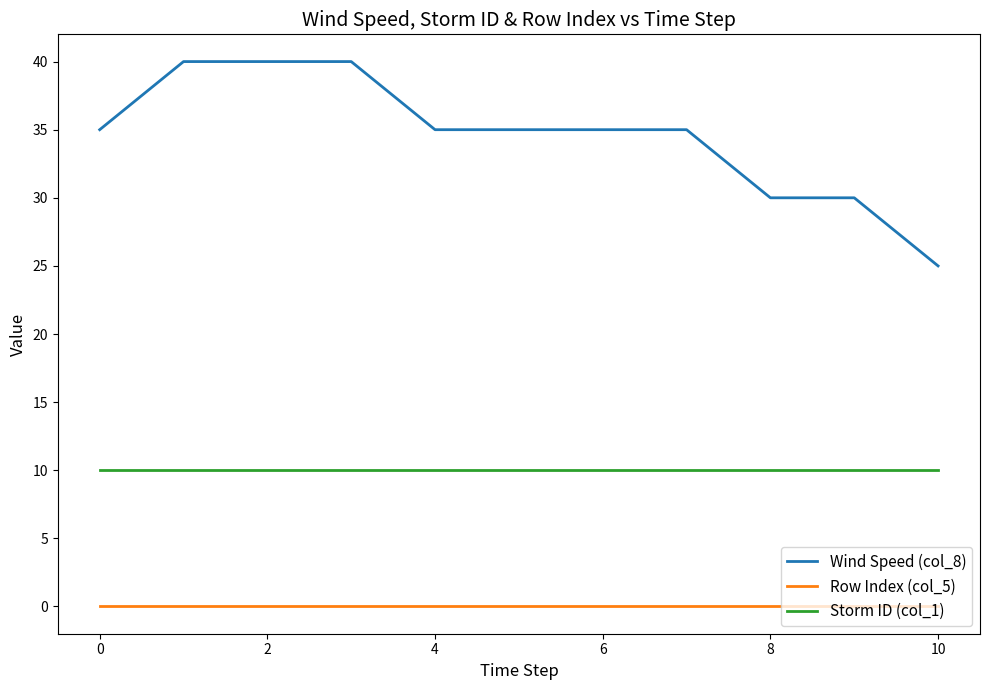

True or false: Storm ID (col_1) and Wind Speed (col_8) intersect in this chart.

False